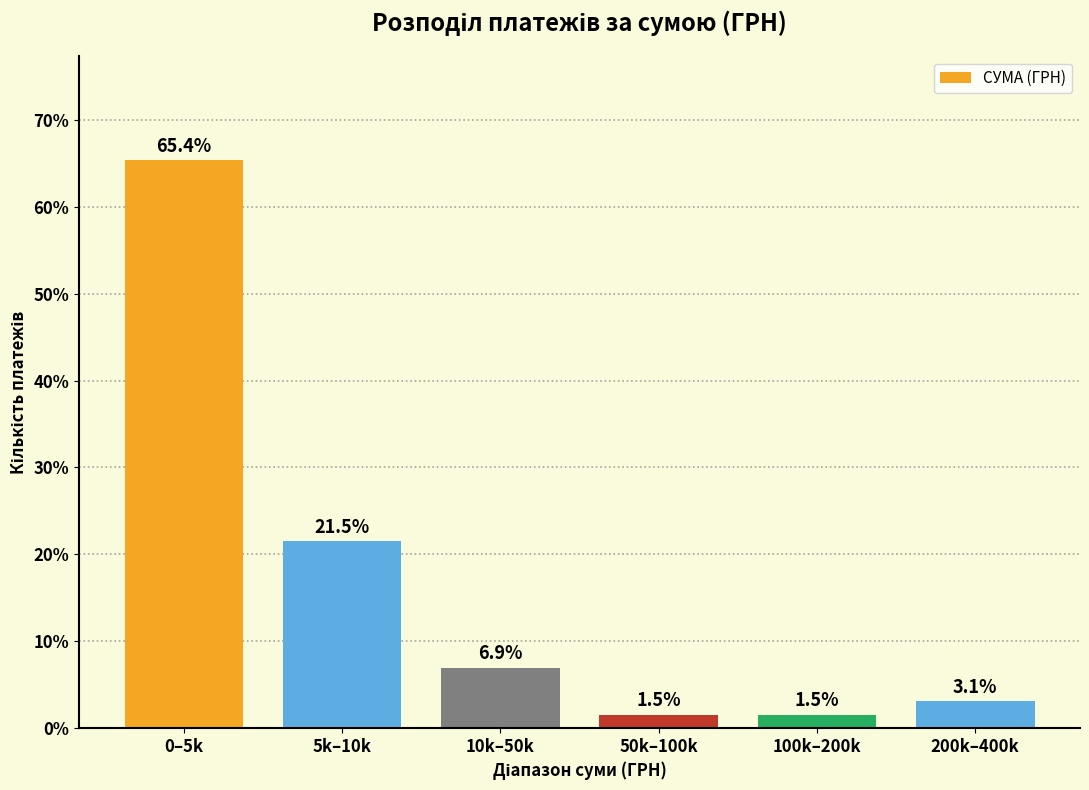

Reading left to right, list all the values displayed in this chart.

65.4	21.5	6.9	1.5	1.5	3.1